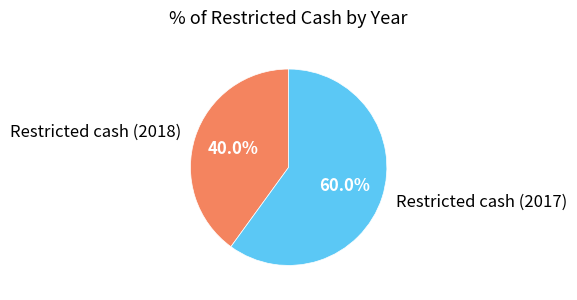

Count the number of slices in the pie.

2